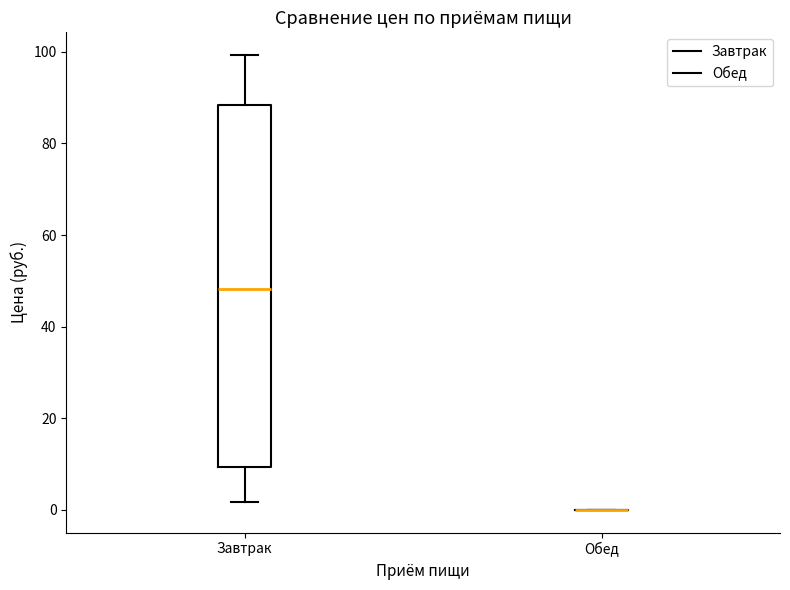

Reading left to right, transcribe this box plot: for each box, give where its median line is, the range the box spans, and where its two whiskers end, as read against the y-axis. The values are not printed on the chart, so give them approximately, as read against the axis.

Завтрак: median 48, box 10 to 88, whiskers 2 to 100
Обед: box collapsed to a line at 0, whiskers 0 to 0